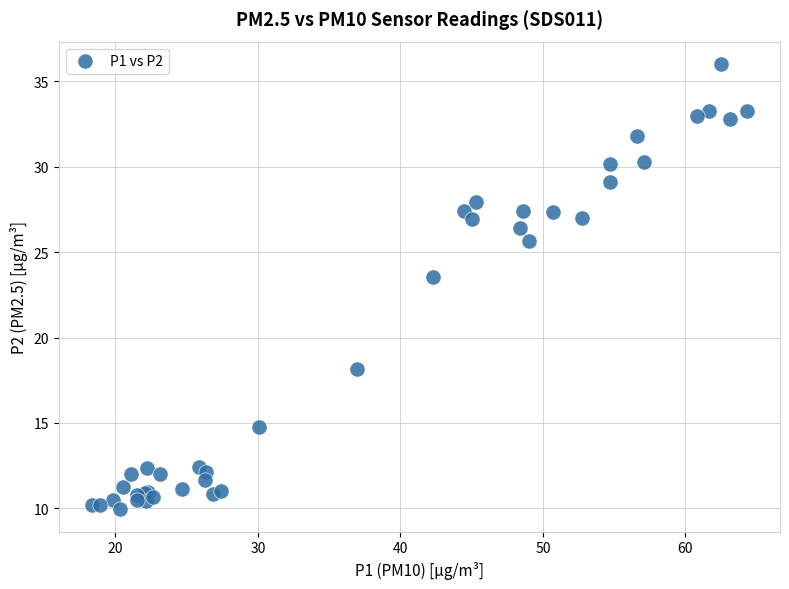

What Y value in the scatter plot is closest to 22?

23.5